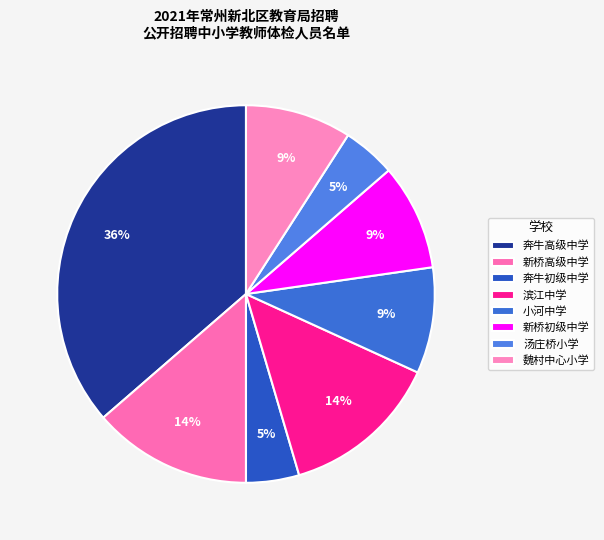

Is 奔牛高级中学 the majority of the pie?

No